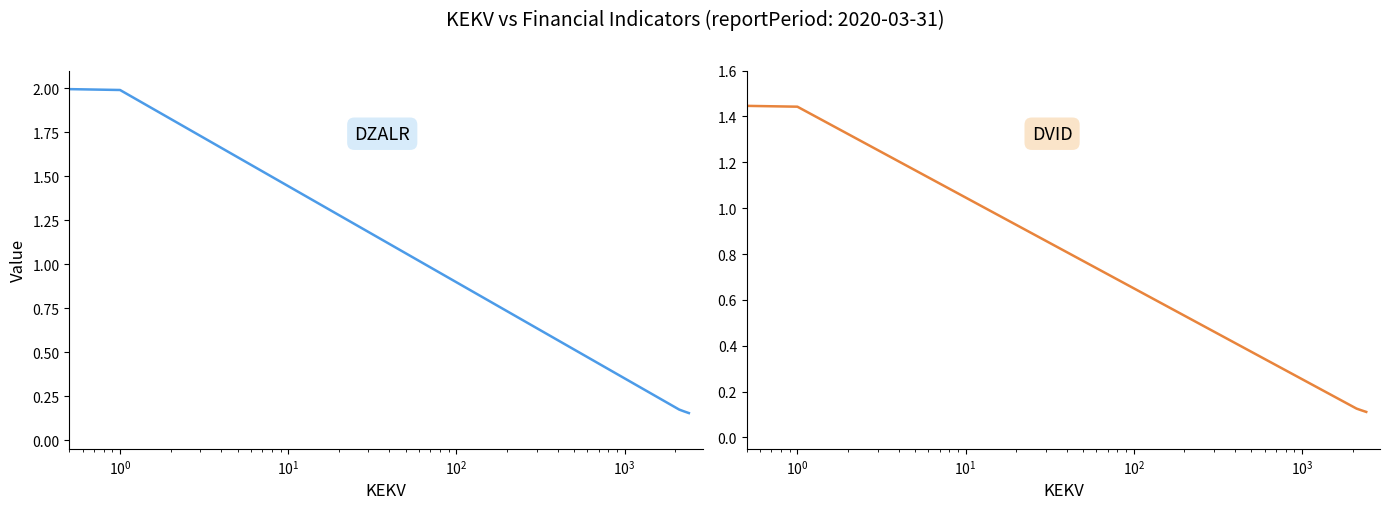

Does the chart display data point markers on the line(s)?

No